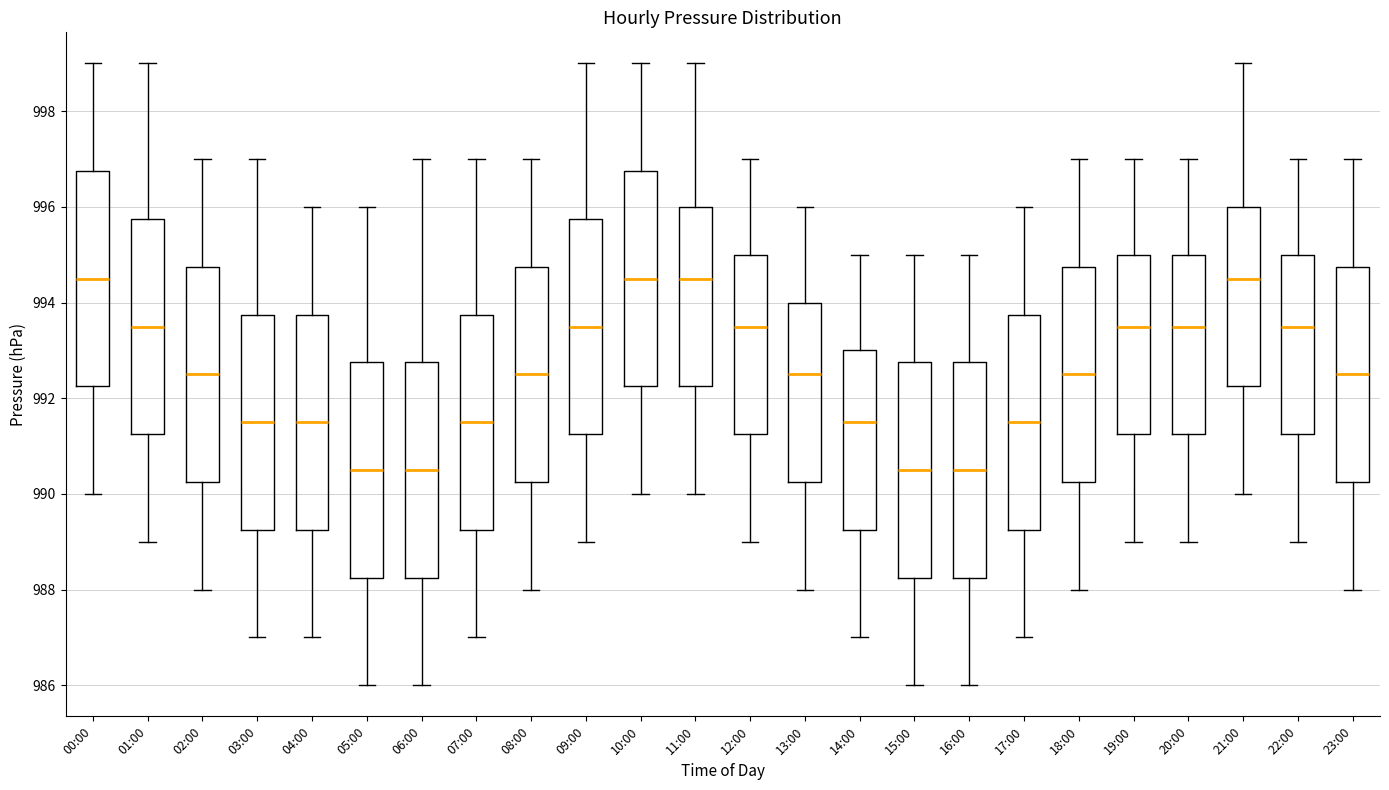

Reading left to right, read every box against the y-axis: the position of its median line, the range the box covers, and the ends of its whiskers. The values are not printed on the chart, so give them approximately, as read against the axis.

00:00: median 994.6, box 992.2 to 996.8, whiskers 990.0 to 999.0
01:00: median 993.6, box 991.2 to 995.8, whiskers 989.0 to 999.0
02:00: median 992.6, box 990.2 to 994.8, whiskers 988.0 to 997.0
03:00: median 991.6, box 989.2 to 993.8, whiskers 987.0 to 997.0
04:00: median 991.6, box 989.2 to 993.8, whiskers 987.0 to 996.0
05:00: median 990.6, box 988.2 to 992.8, whiskers 986.0 to 996.0
06:00: median 990.6, box 988.2 to 992.8, whiskers 986.0 to 997.0
07:00: median 991.6, box 989.2 to 993.8, whiskers 987.0 to 997.0
08:00: median 992.6, box 990.2 to 994.8, whiskers 988.0 to 997.0
09:00: median 993.6, box 991.2 to 995.8, whiskers 989.0 to 999.0
10:00: median 994.6, box 992.2 to 996.8, whiskers 990.0 to 999.0
11:00: median 994.6, box 992.2 to 996.0, whiskers 990.0 to 999.0
12:00: median 993.6, box 991.2 to 995.0, whiskers 989.0 to 997.0
13:00: median 992.6, box 990.2 to 994.0, whiskers 988.0 to 996.0
14:00: median 991.6, box 989.2 to 993.0, whiskers 987.0 to 995.0
15:00: median 990.6, box 988.2 to 992.8, whiskers 986.0 to 995.0
16:00: median 990.6, box 988.2 to 992.8, whiskers 986.0 to 995.0
17:00: median 991.6, box 989.2 to 993.8, whiskers 987.0 to 996.0
18:00: median 992.6, box 990.2 to 994.8, whiskers 988.0 to 997.0
19:00: median 993.6, box 991.2 to 995.0, whiskers 989.0 to 997.0
20:00: median 993.6, box 991.2 to 995.0, whiskers 989.0 to 997.0
21:00: median 994.6, box 992.2 to 996.0, whiskers 990.0 to 999.0
22:00: median 993.6, box 991.2 to 995.0, whiskers 989.0 to 997.0
23:00: median 992.6, box 990.2 to 994.8, whiskers 988.0 to 997.0